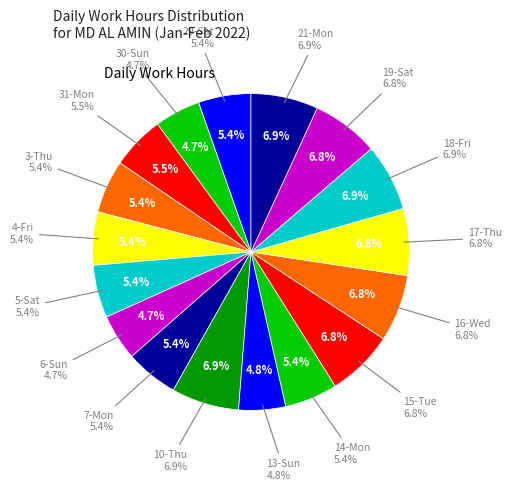

How many slices are in this pie chart?

17